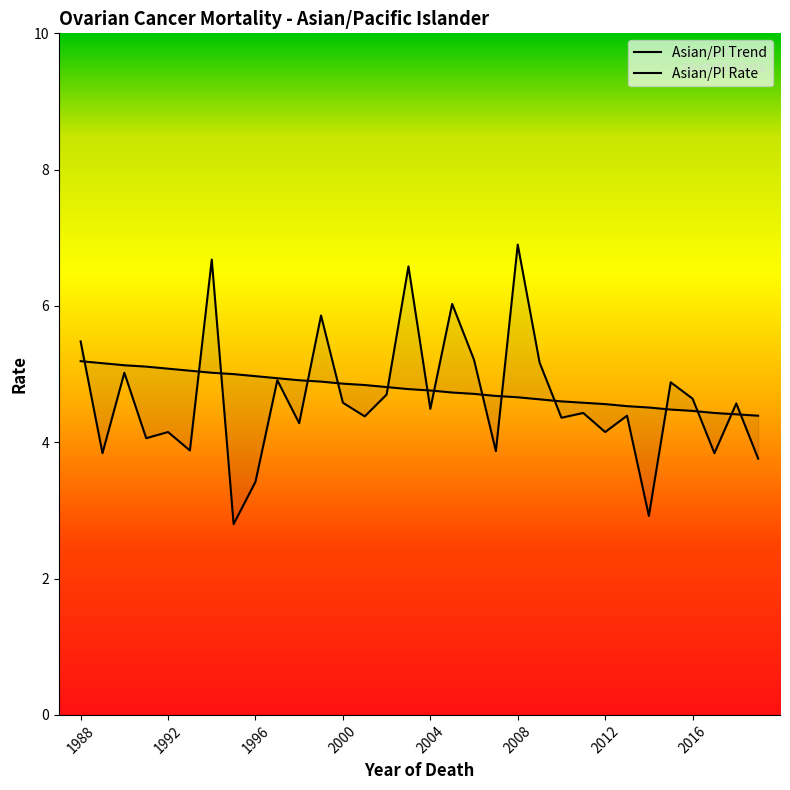

Which category has the highest value in the Asian/PI Rate series?

2008